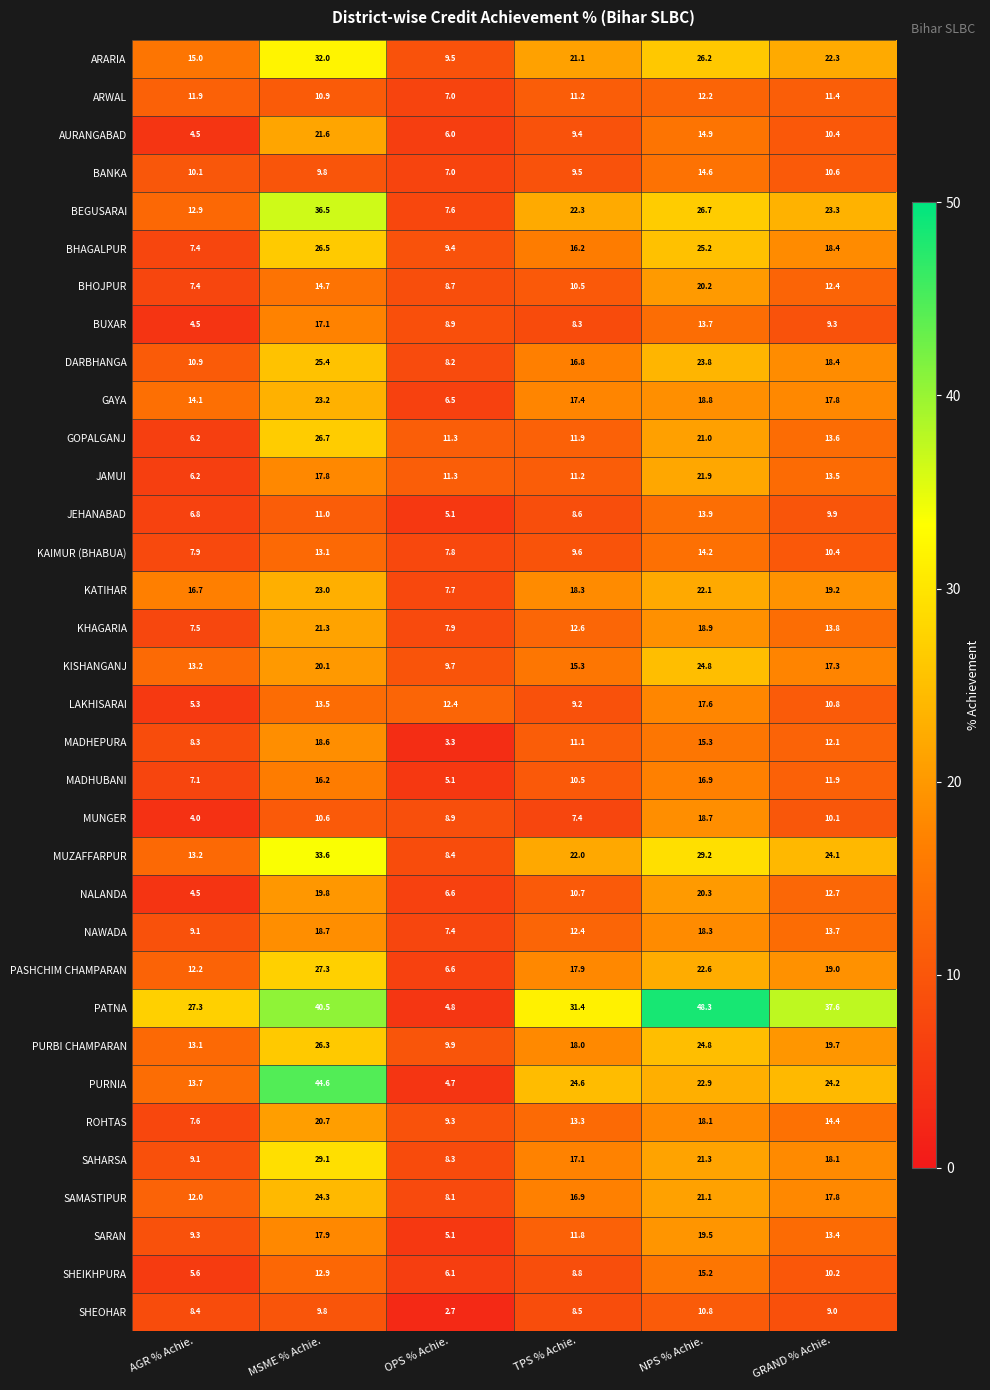

At which label does SAHARSA reach its peak?

MSME % Achie.